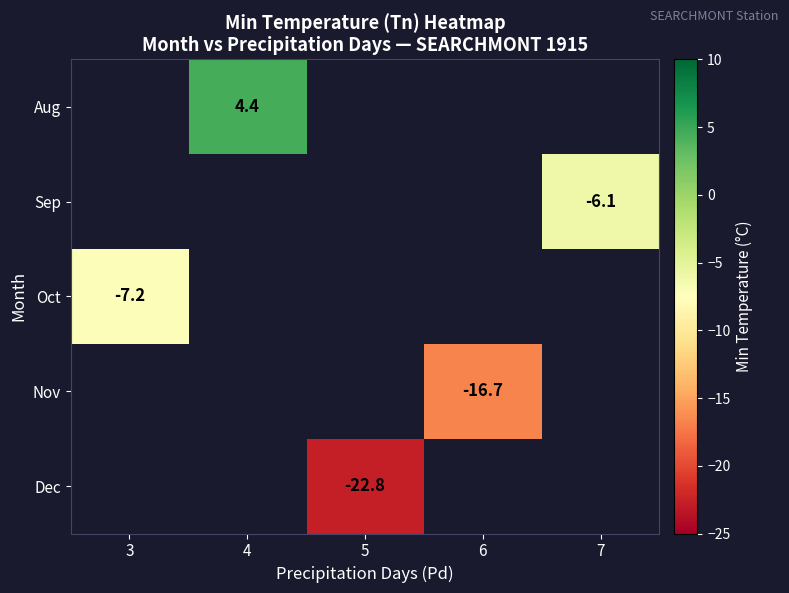

The value of Dec at 5 is -22.8. True or false?

True